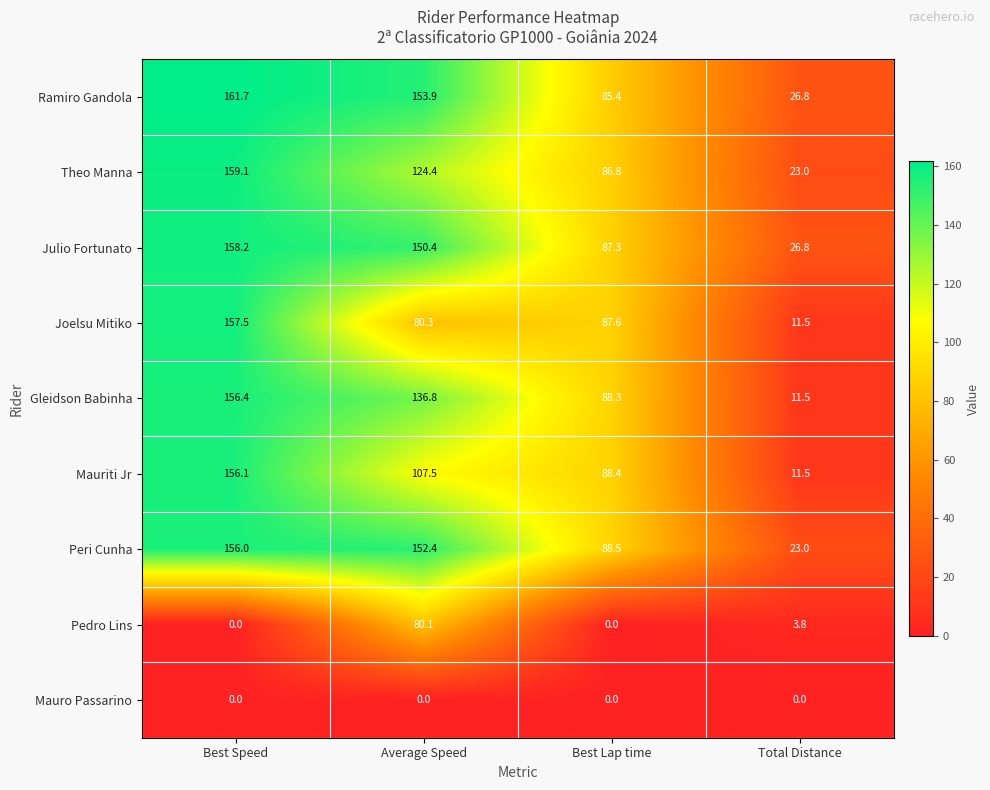

List the series in order of their peak value, highest first.

Ramiro Gandola, Theo Manna, Julio Fortunato, Joelsu Mitiko, Gleidson Babinha, Mauriti Jr, Peri Cunha, Pedro Lins, Mauro Passarino